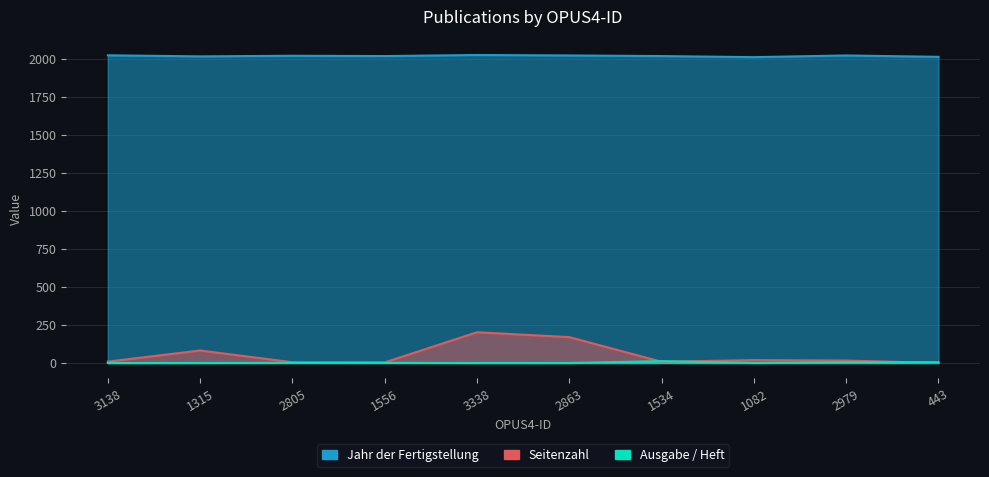

Reading left to right, transcribe all the data shown in this chart.

Jahr: 3138=2021	1315=2014	2805=2018	1556=2016	3338=2023	2863=2020	1534=2016	1082=2009	2979=2020	443=2011
Seitenzahl: 3138=9	1315=82	2805=5	1556=4	3338=202	2863=170	1534=8	1082=19	2979=16	443=0
Ausgabe_Heft: 3138=0	1315=0	2805=1	1556=1	3338=0	2863=0	1534=12	1082=0	2979=5	443=5